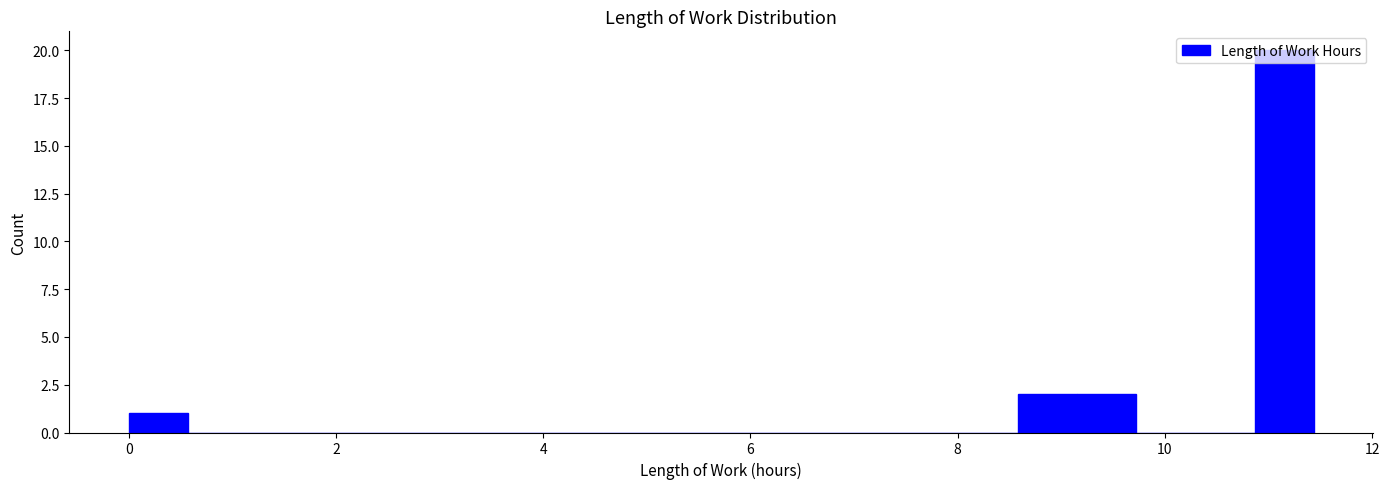

Read against the x-axis, roughly where is the centre of the tallest bar?

11.2